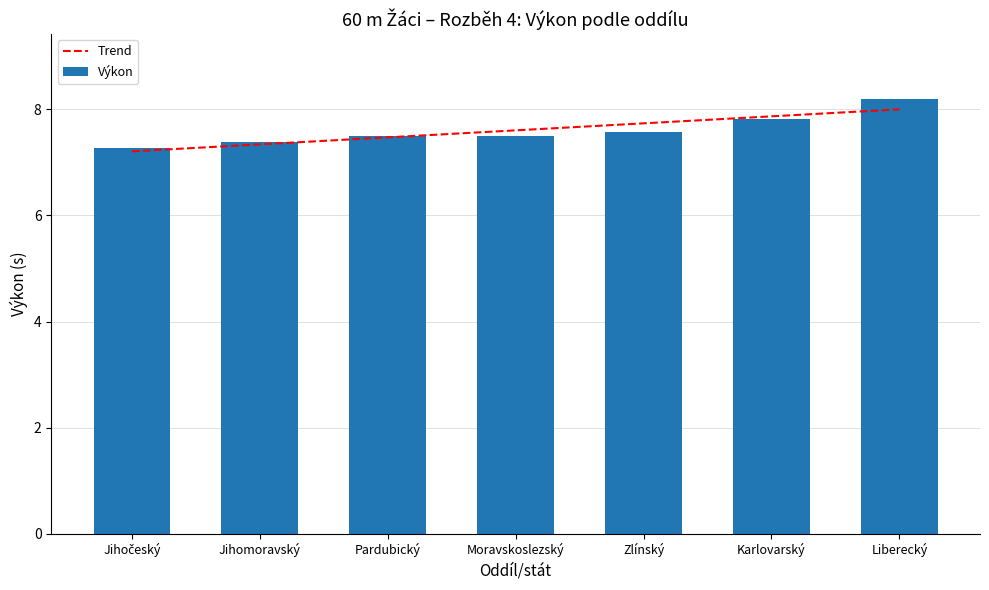

At which category is the sum across all series the highest?

Liberecký